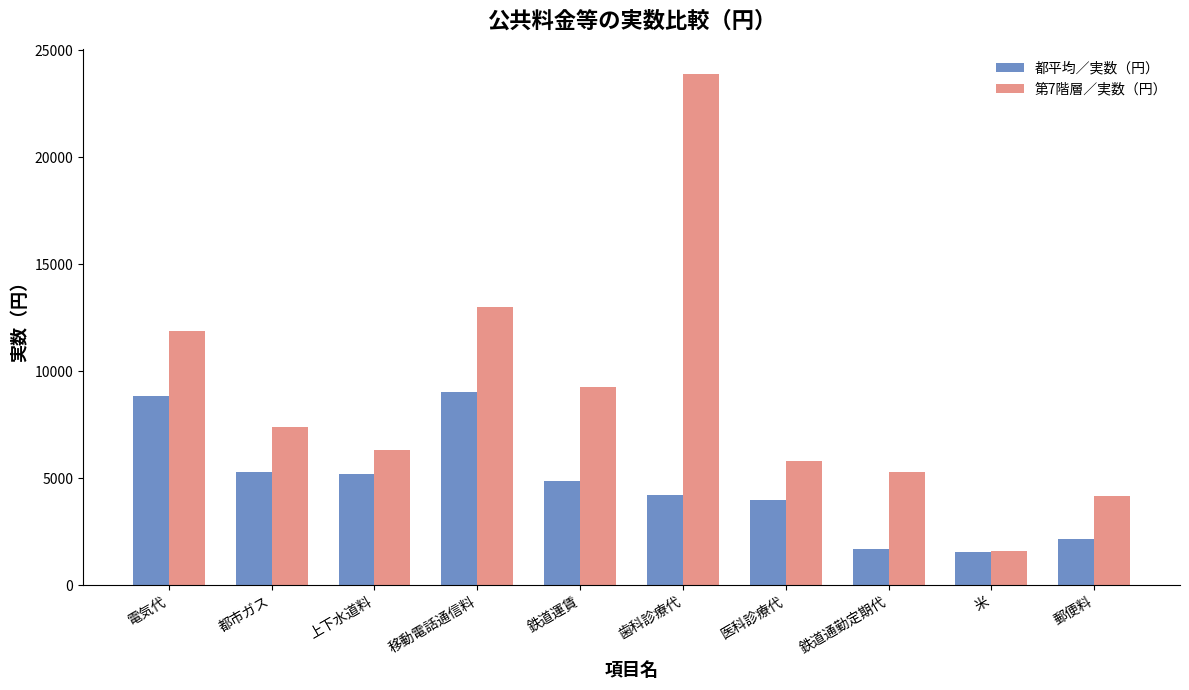

What is the difference between the maximum and minimum values in the 第7階層／実数（円） series?

22276